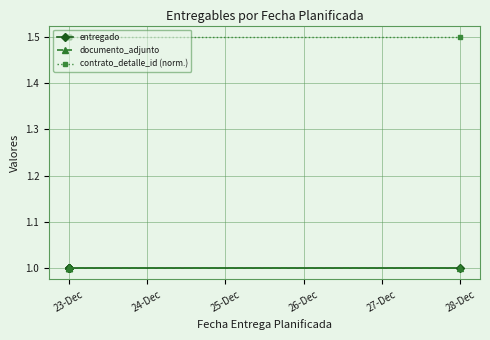

True or false: documento_adjunto has more than 0 interior local peaks.

False